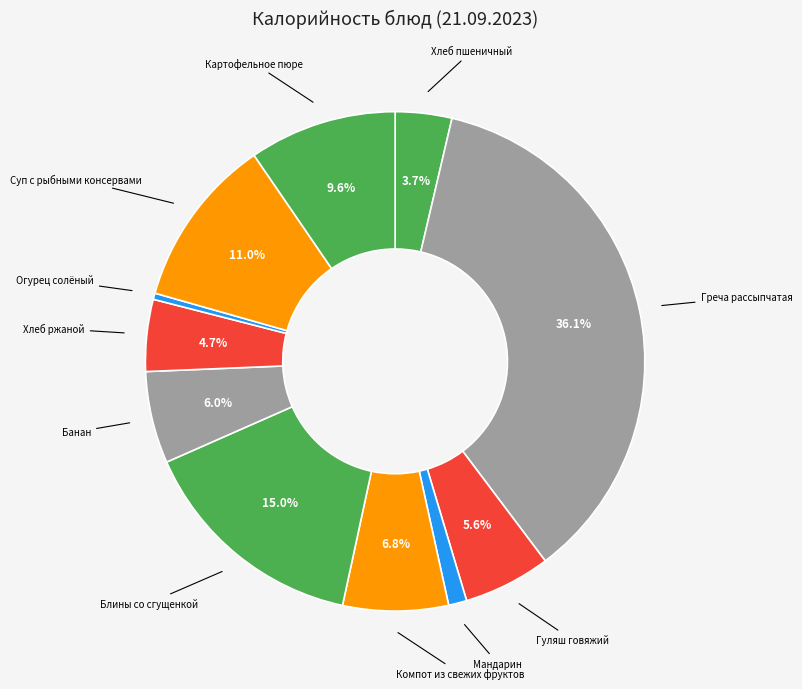

How many segments does this pie chart have?

11